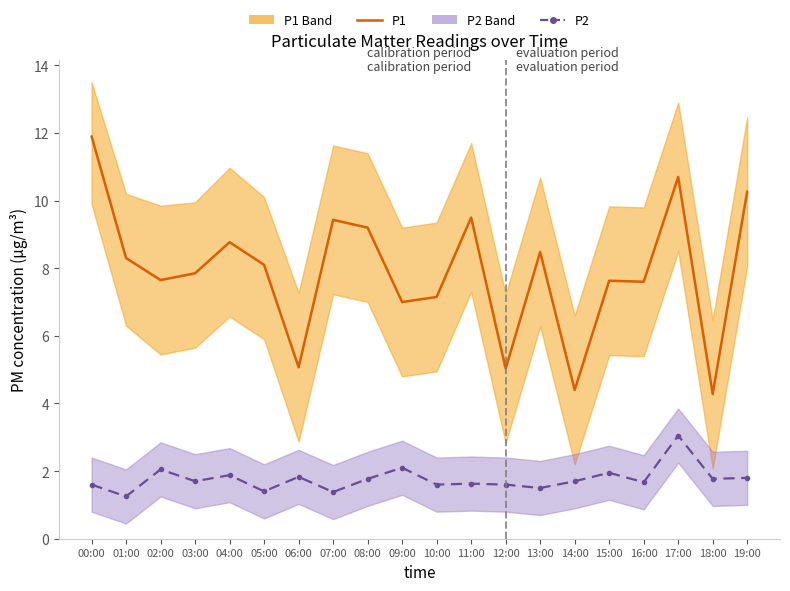

Reading left to right, what are all the values shown in this chart?

P1: 11.9	8.3	7.7	7.8	8.8	8.1	5.1	9.4	9.2	7.0	7.2	9.5	5.0	8.5	4.4	7.6	7.6	10.7	4.3	10.3
P2: 1.6	1.2	2.0	1.7	1.9	1.4	1.8	1.4	1.8	2.1	1.6	1.6	1.6	1.5	1.7	1.9	1.7	3.0	1.8	1.8